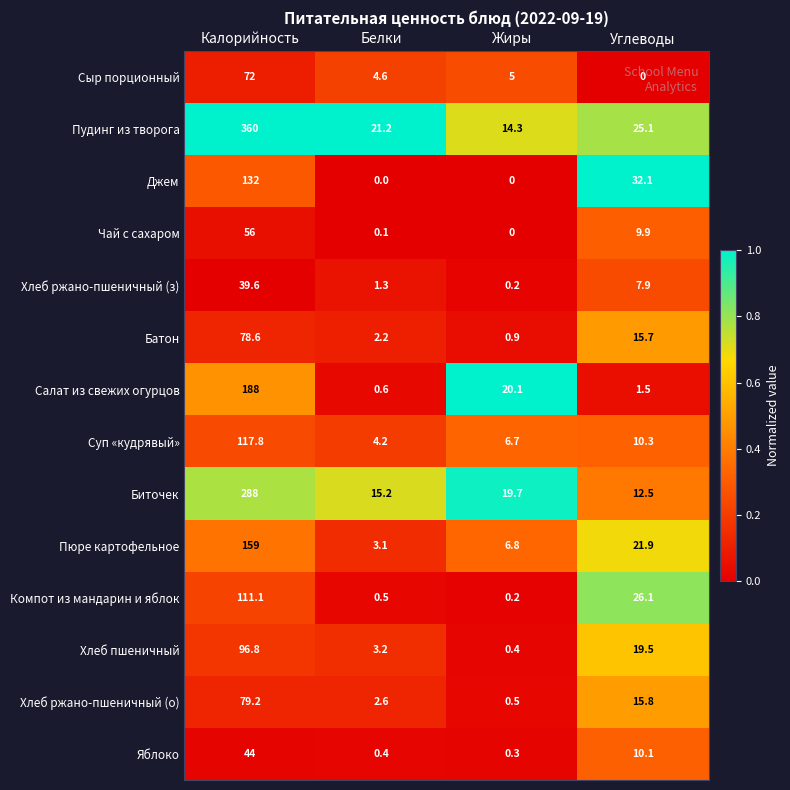

The value of Салат из свежих огурцов at Жиры is 35.7. True or false?

False